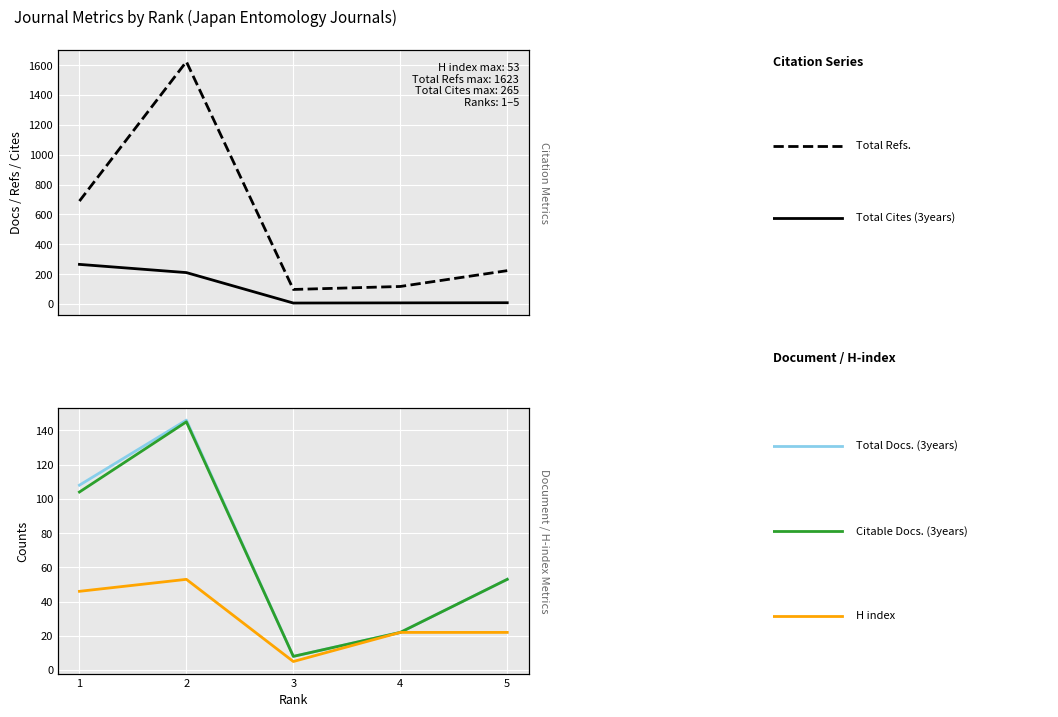

What is the total value across all series at 3?

124